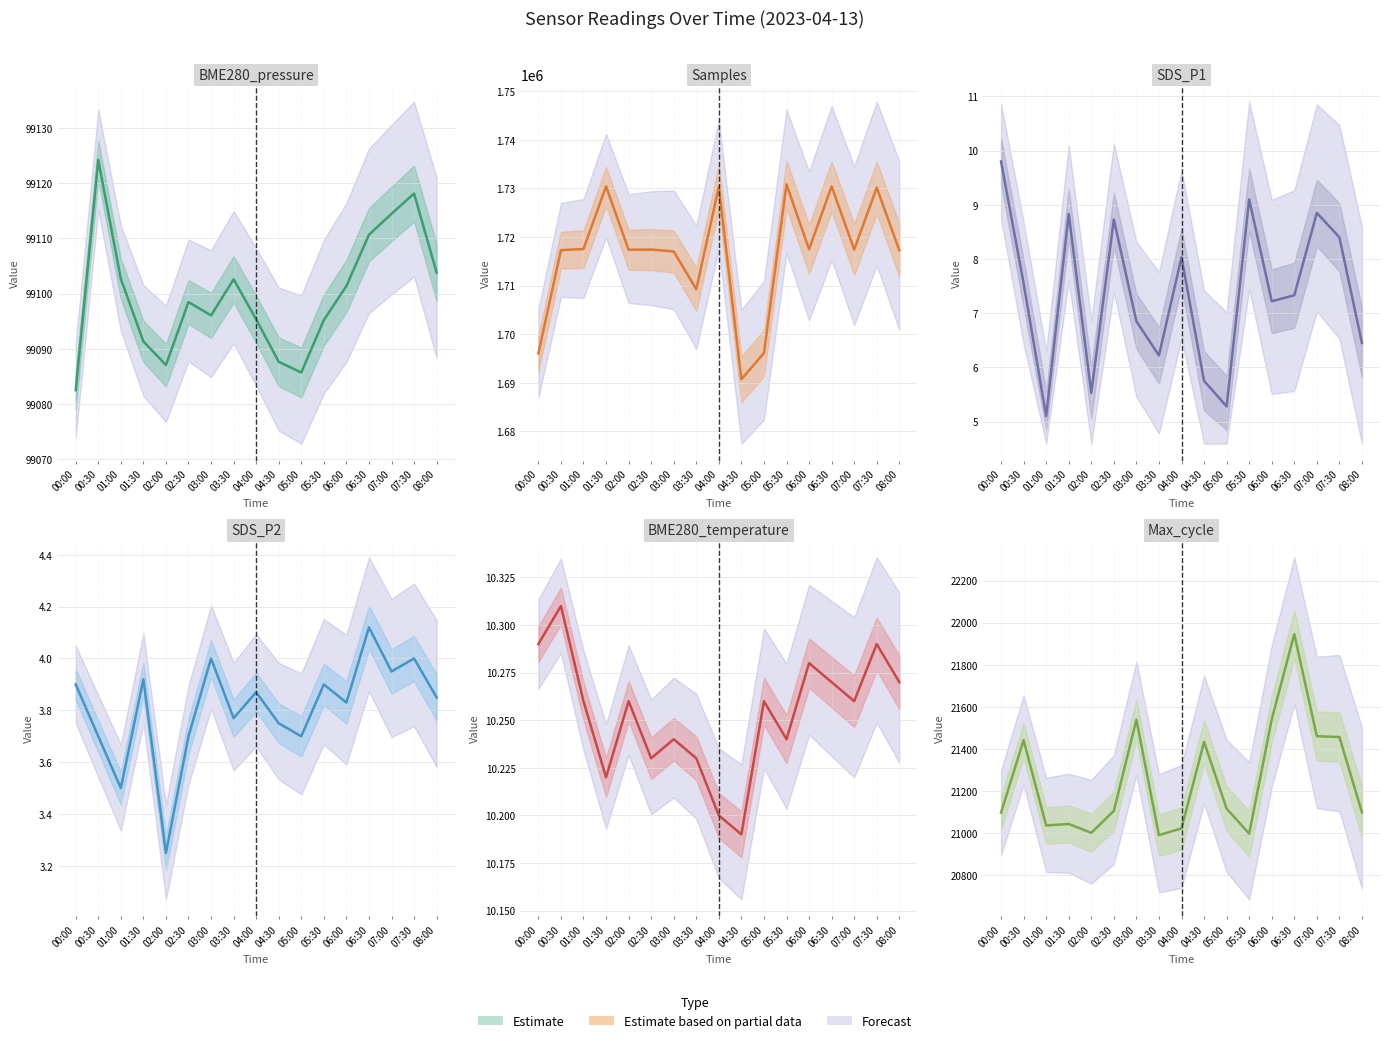

What is the highest value of the BME280_temperature series?

10.3